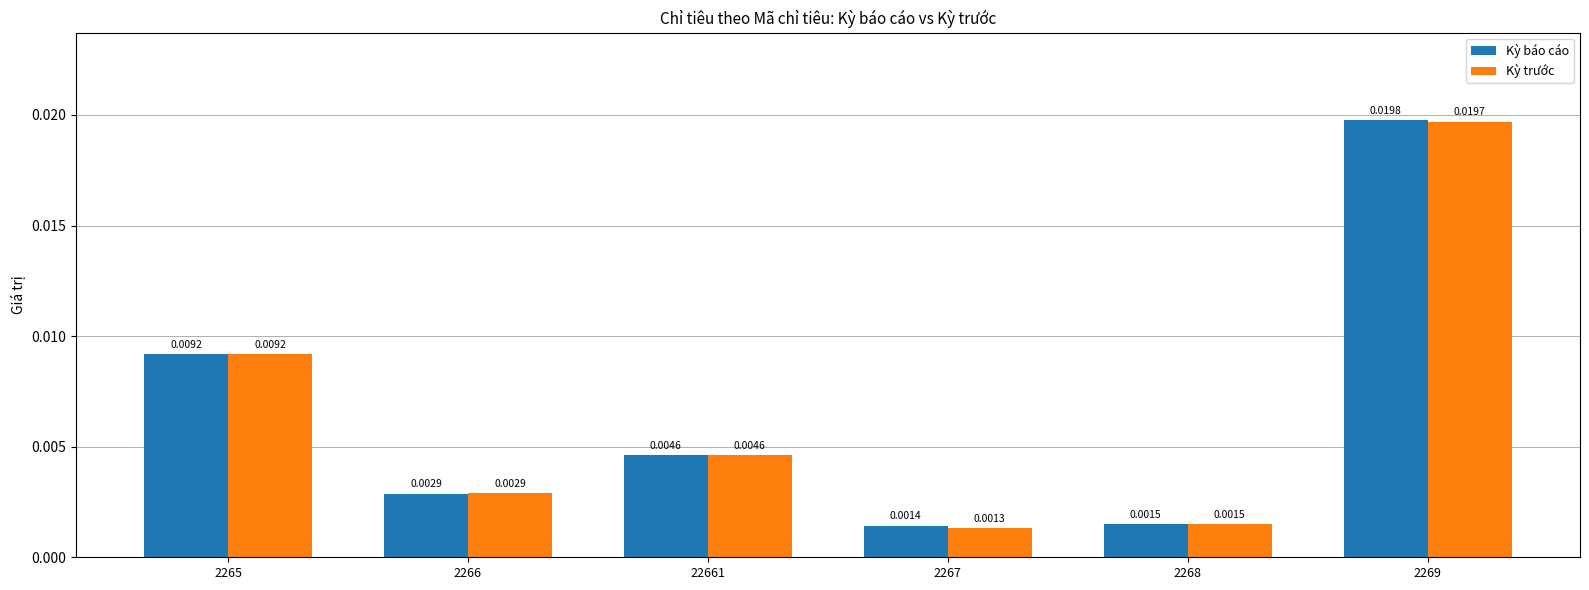

What are all the series names shown in the legend?

Kỳ báo cáo, Kỳ trước